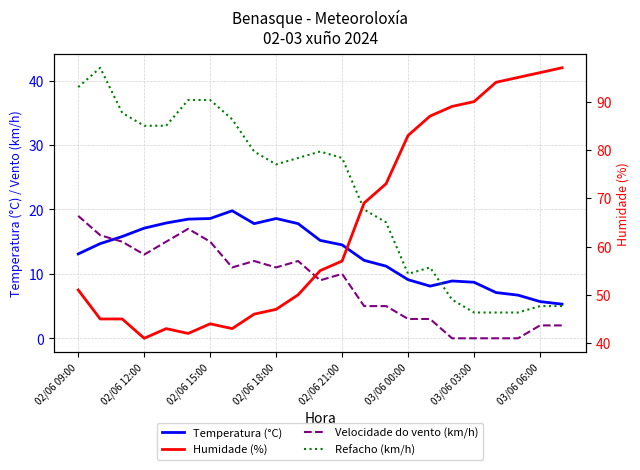

True or false: Refacho (km/h) has more than 0 points higher than both neighbors.

True